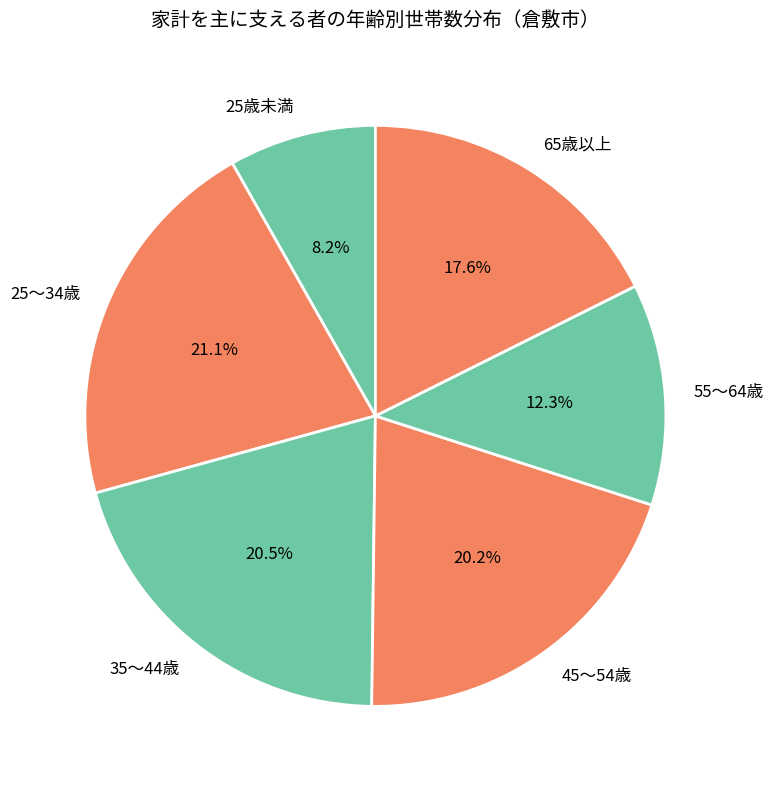

To the nearest percent, what percentage of the pie is 65歳以上?

18%